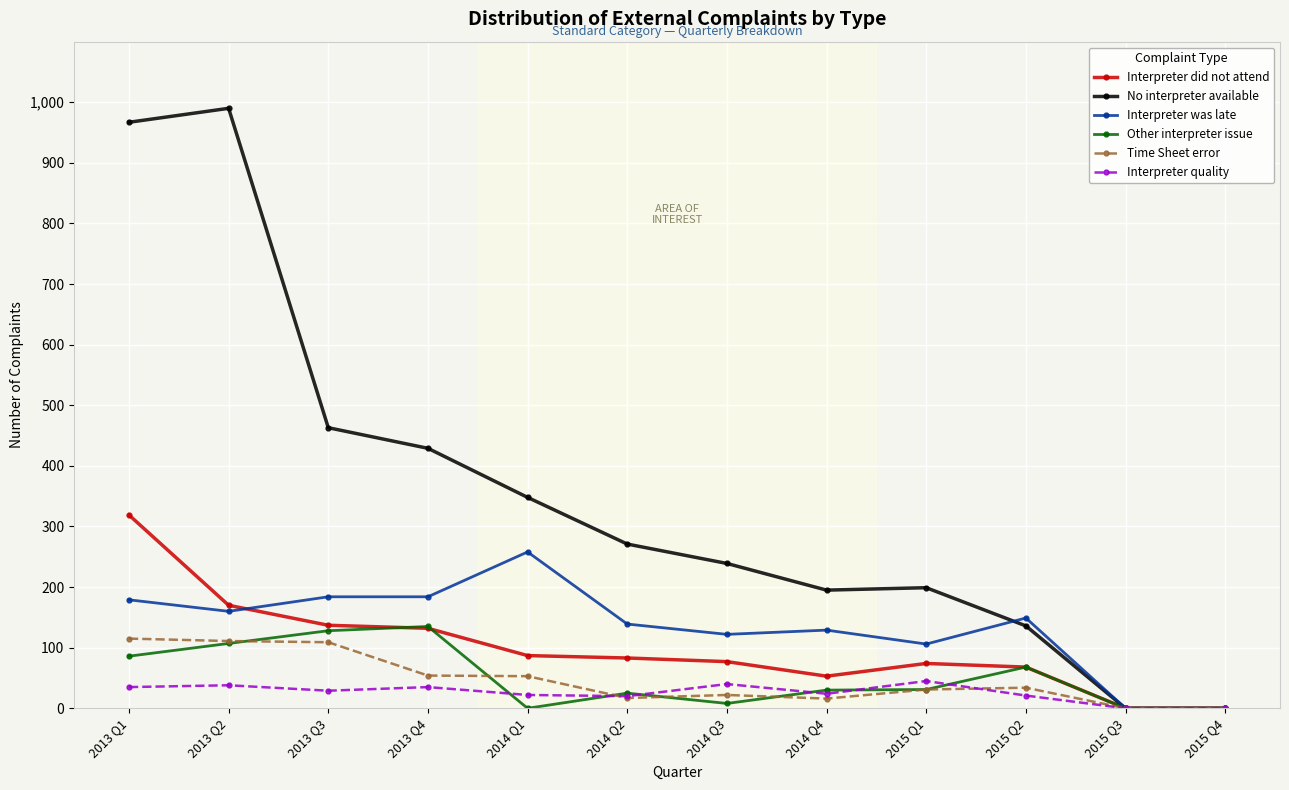

At 2013 Q2, list the series in order from smallest to largest.

Interpreter quality, Other interpreter issue, Time Sheet error, Interpreter was late, Interpreter did not attend, No interpreter available